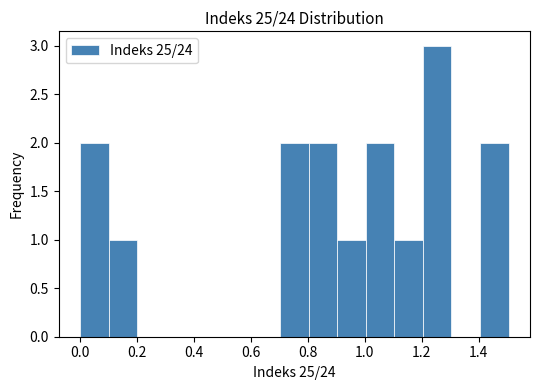

How tall is the bar that spans 0.8 to 0.9 on the x-axis? Neither the bar edges nor the heights are printed on the chart, so give them approximately, as read against the axes.

2